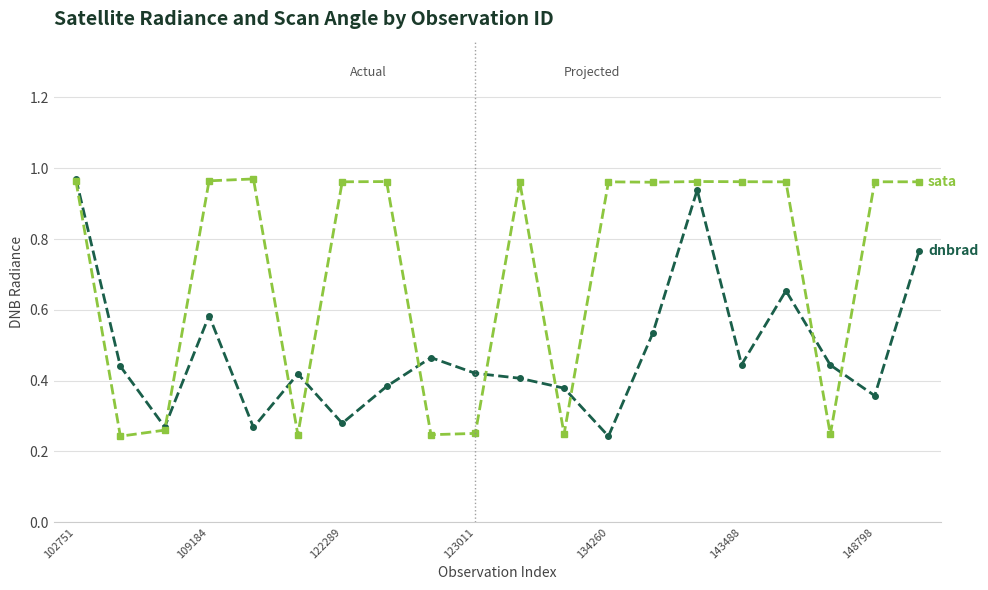

How many categories are shown in the chart?

20